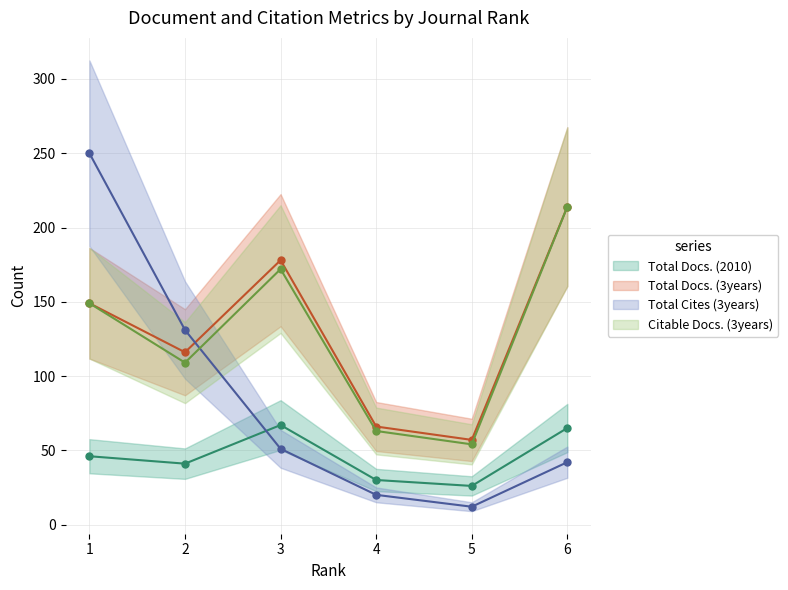

The Total Cites (3years) series shows 217 at 2. True or false?

False